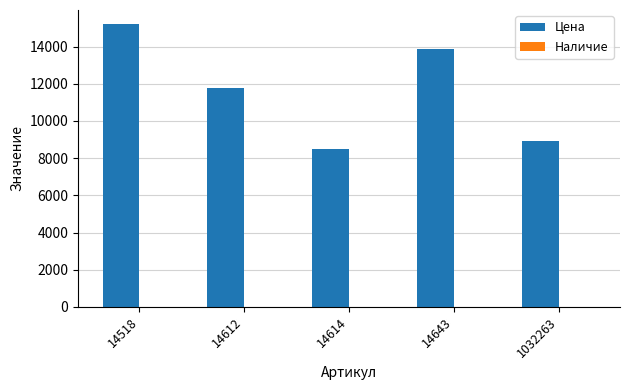

What is the change in value from 14614 to 14643?

+5406